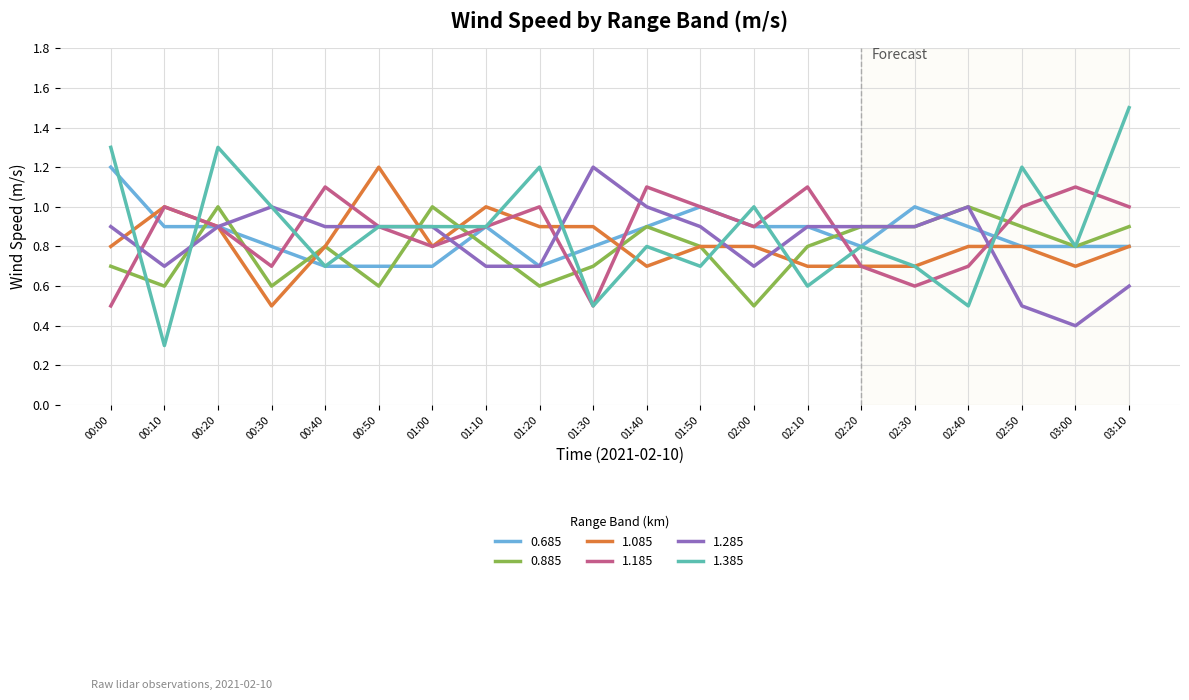

The value of 0.685 at 00:30 is 0.8. True or false?

True